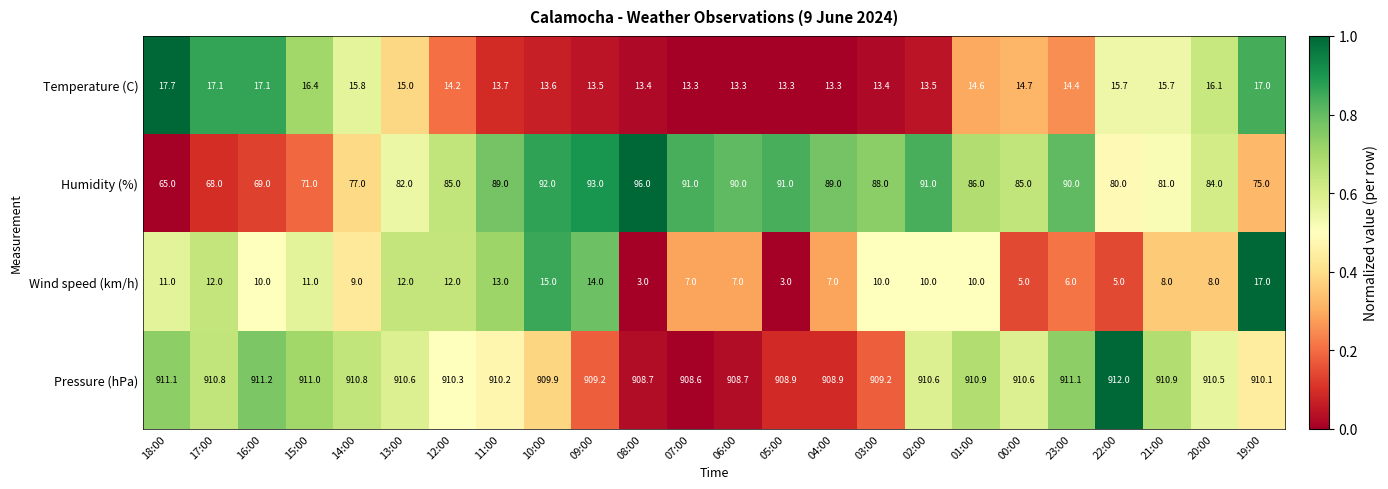

The Pressure (hPa) series shows 910.8 at 14:00. True or false?

True